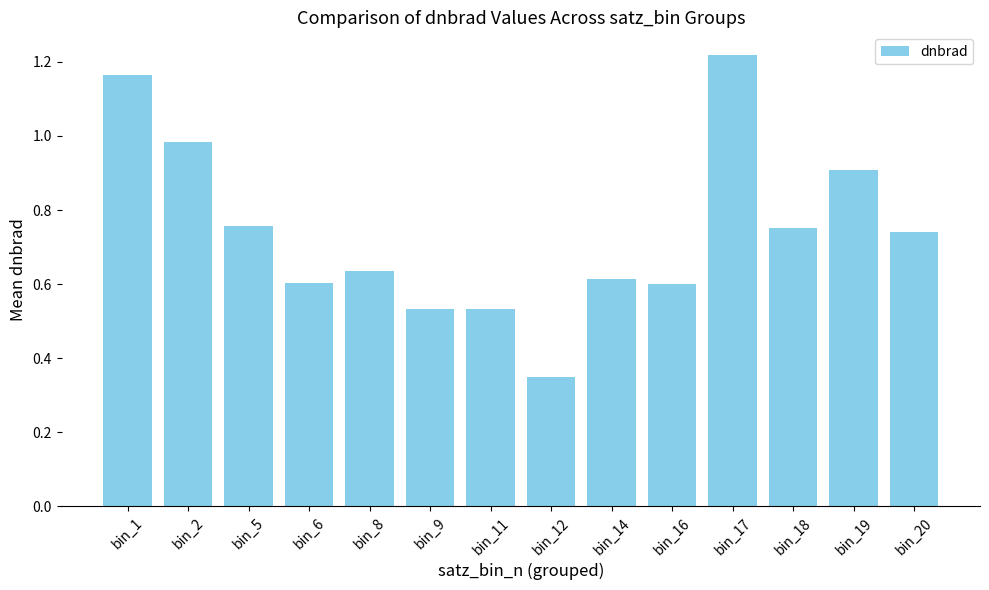

Does the chart contain any negative values?

No